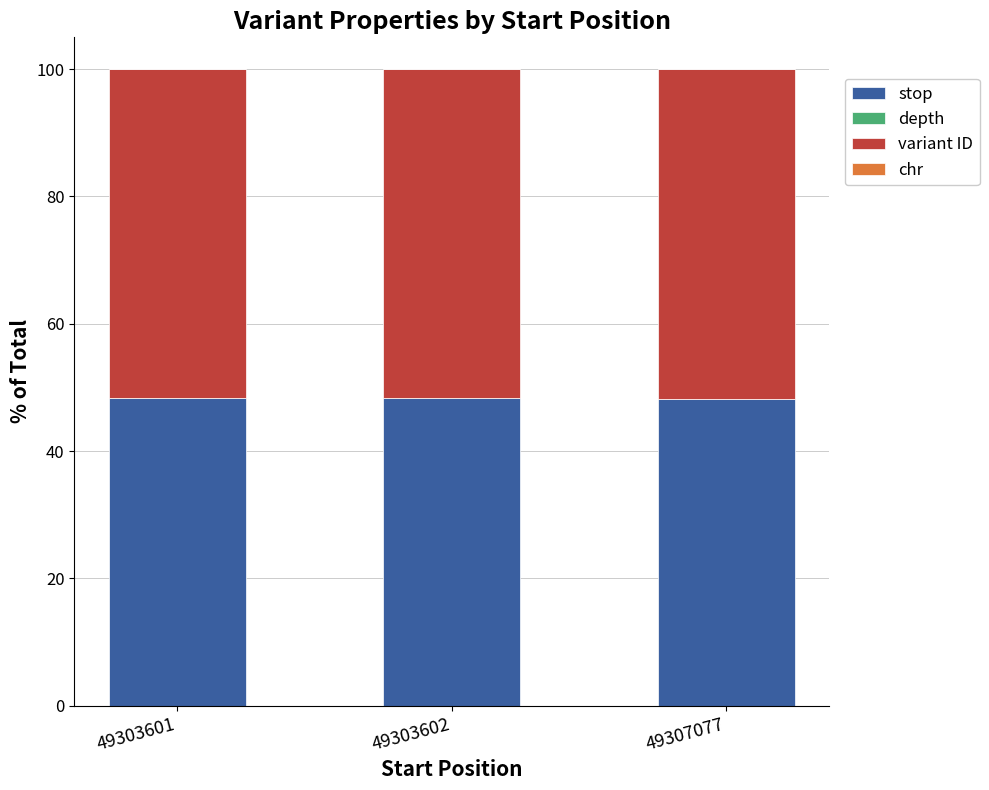

The stop series shows 72.5 at 49307077. True or false?

False